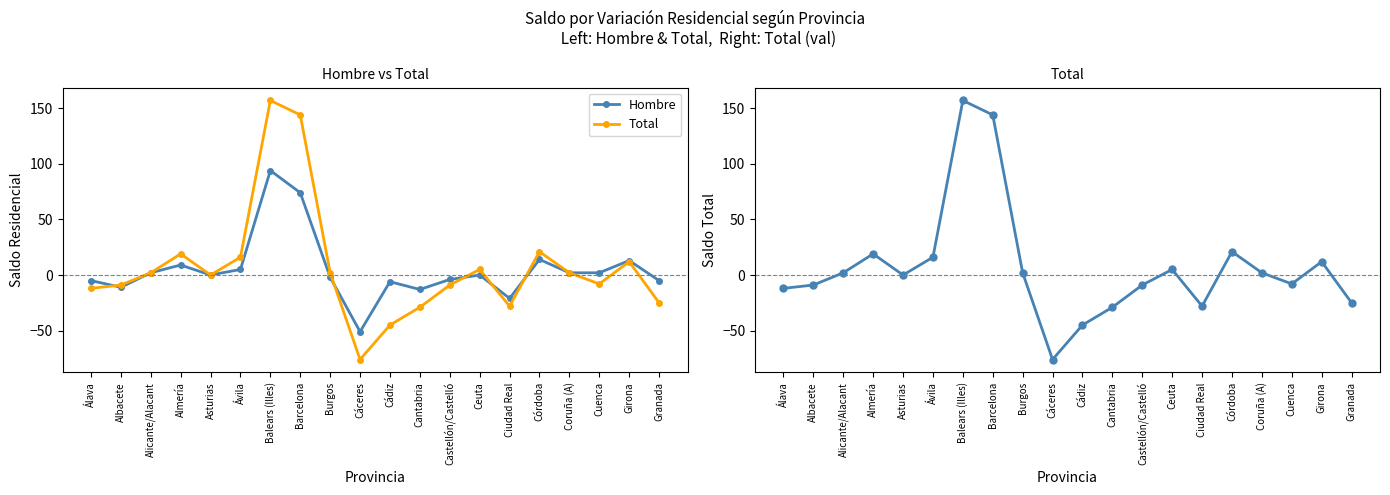

The value of Hombre at Alicante/Alacant is 3. True or false?

False